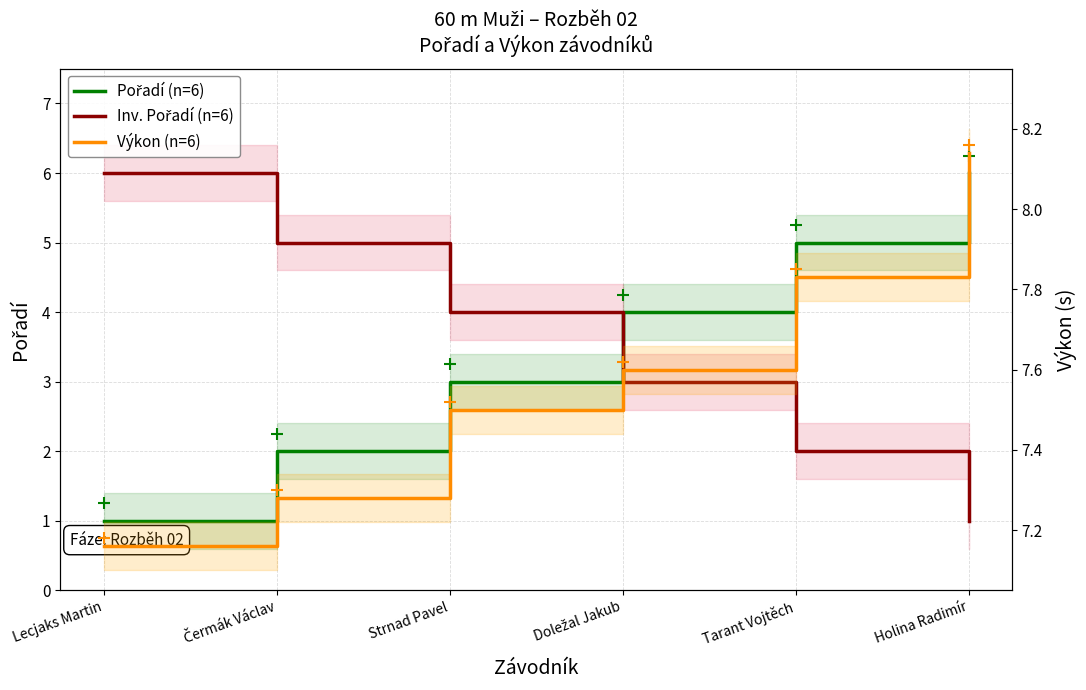

Does the chart have visible grid lines?

Yes